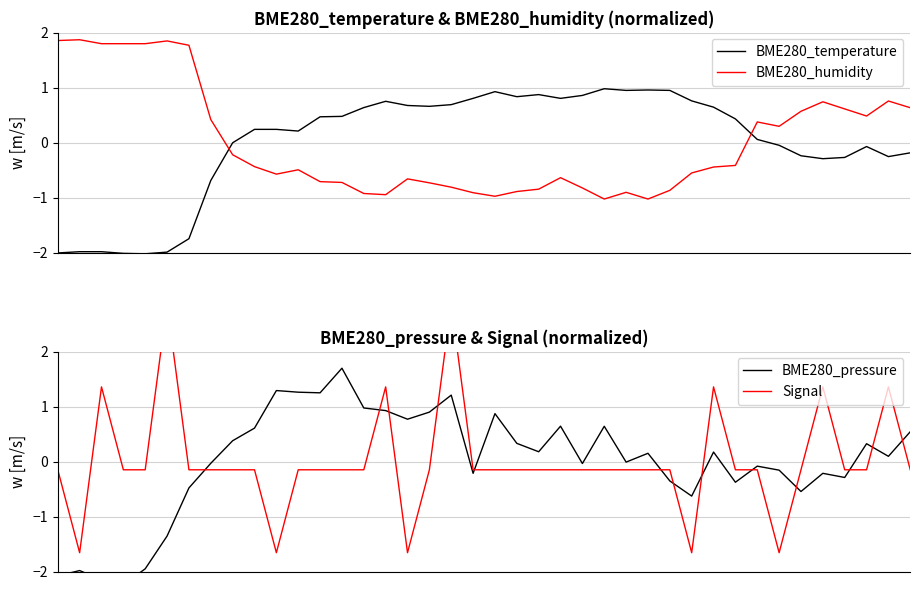

True or false: BME280_humidity and BME280_pressure cross at least once.

True